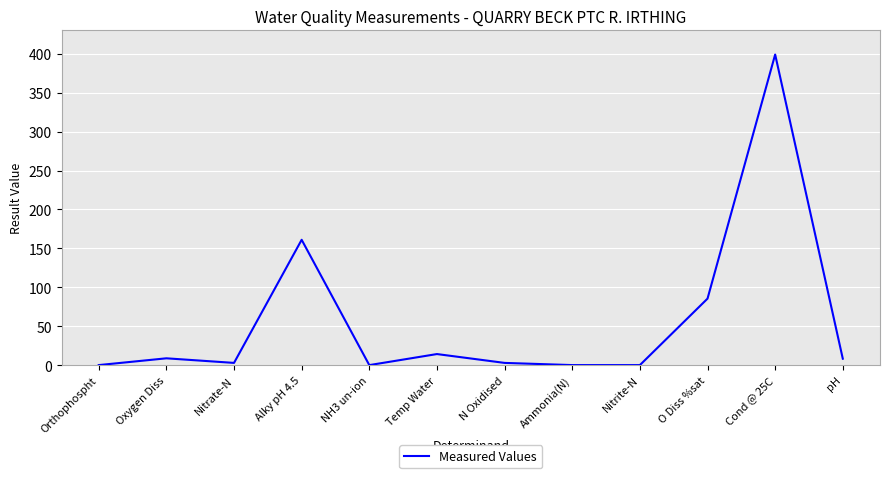

The chart shows a value of 399.0 at Cond @ 25C. True or false?

True